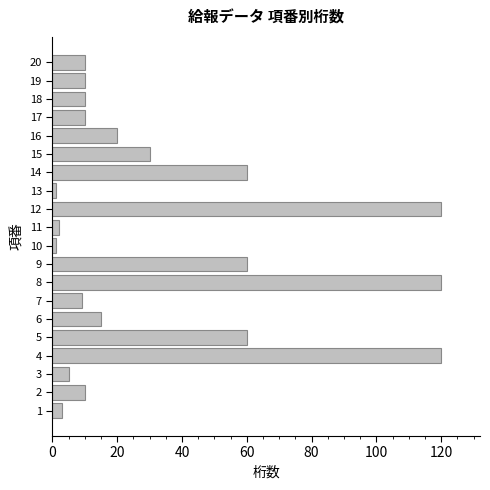

True or false: the data shows 26 at 8.

False